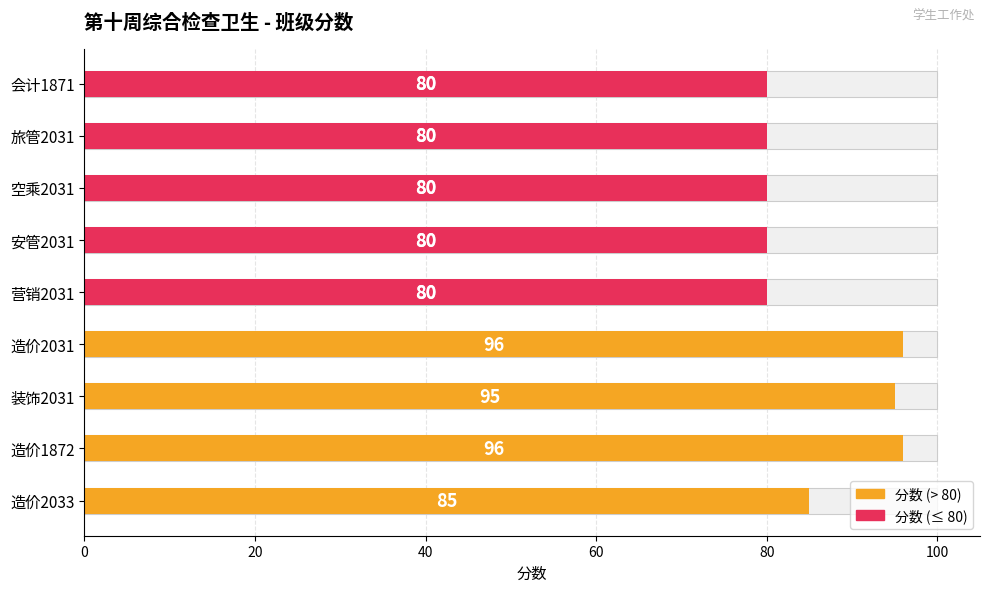

What is the value of the 3rd bar from the left?

80